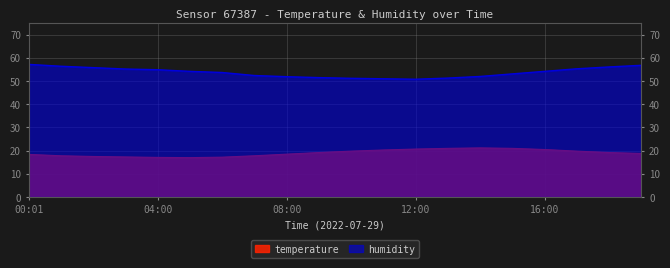

Does the chart have visible grid lines?

Yes